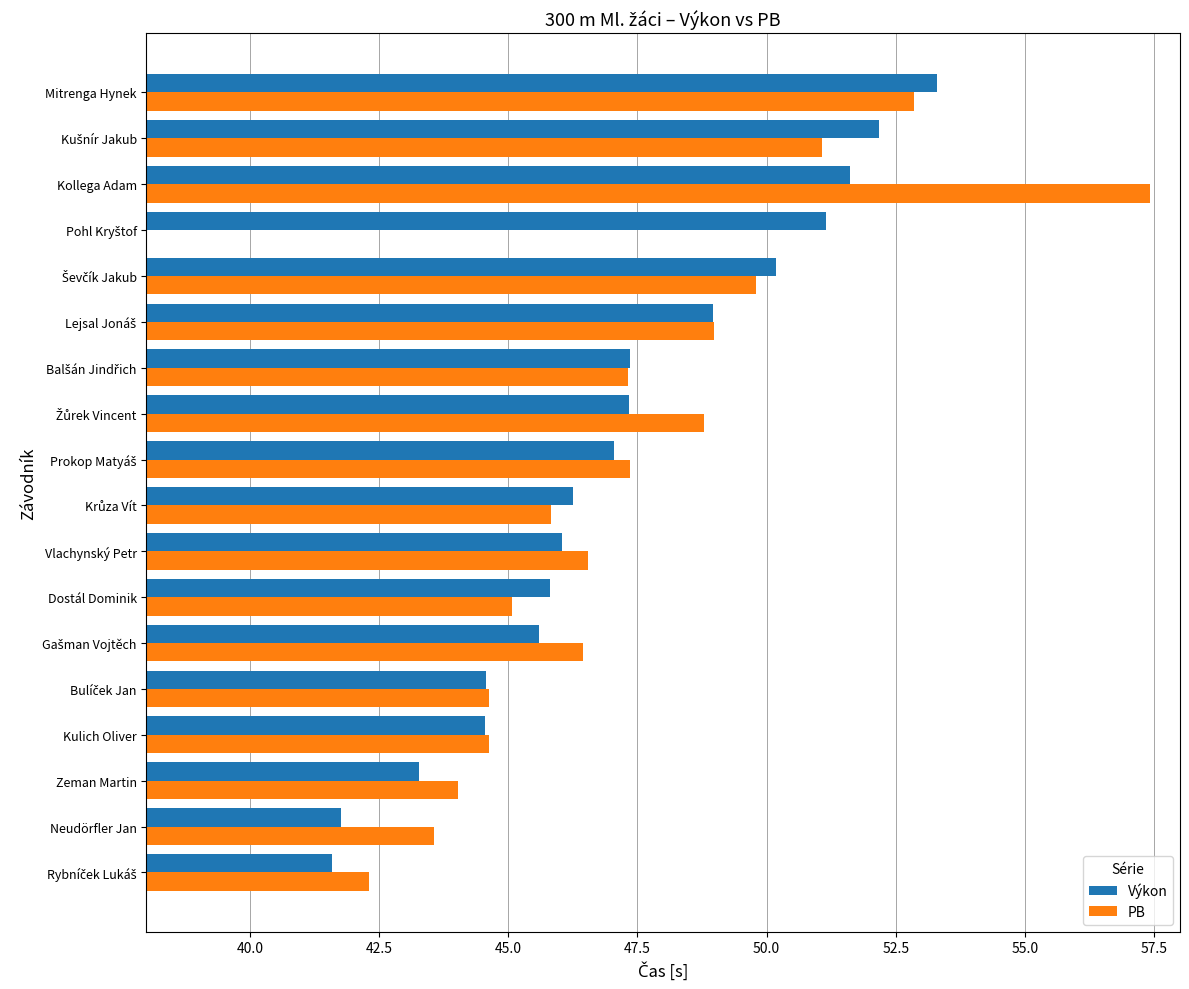

Which series has the largest total across all categories?

Výkon